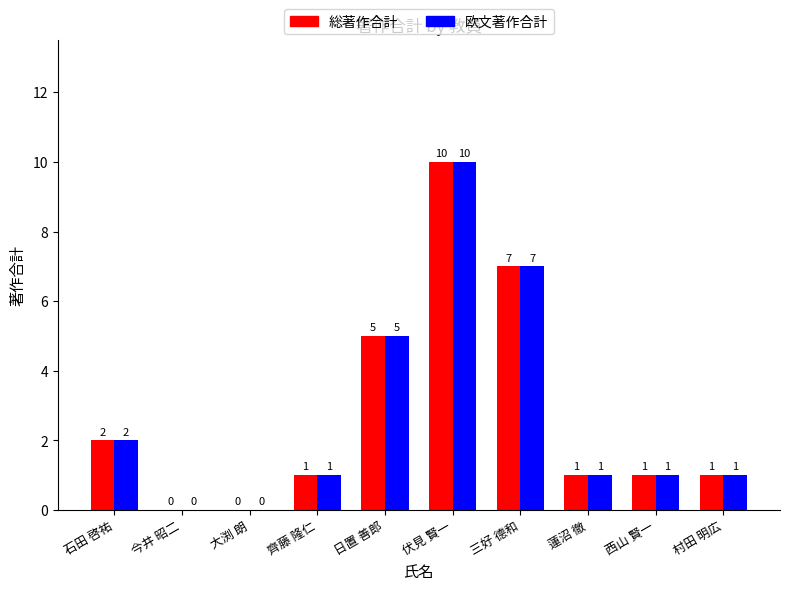

What are all the series names shown in the legend?

総著作合計, 欧文著作合計